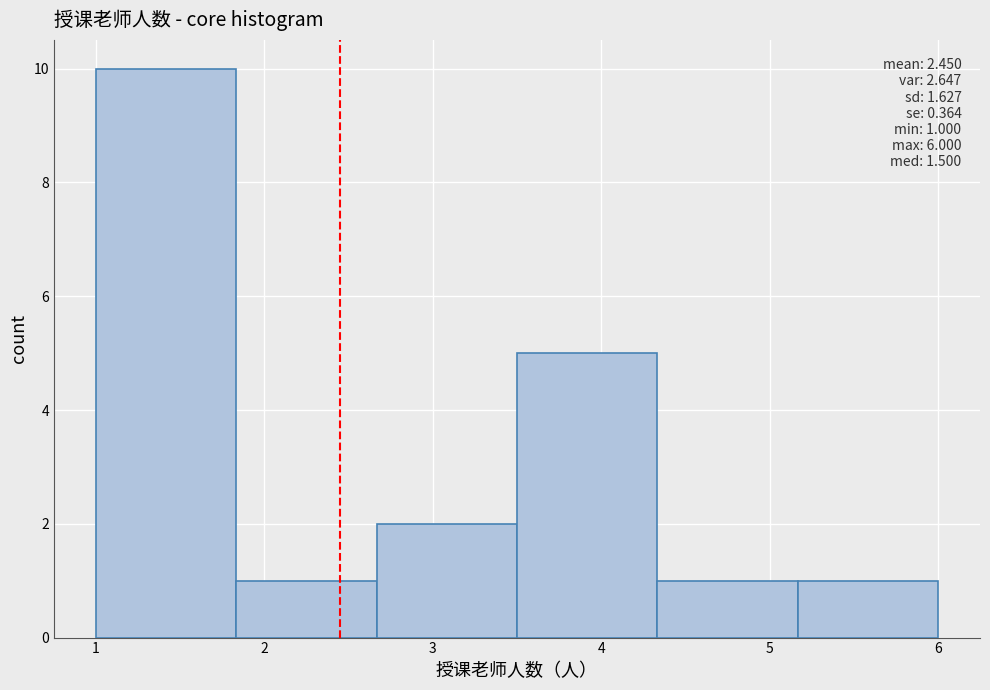

Over which range of the x-axis is the bar tallest?

1.0 to 1.8